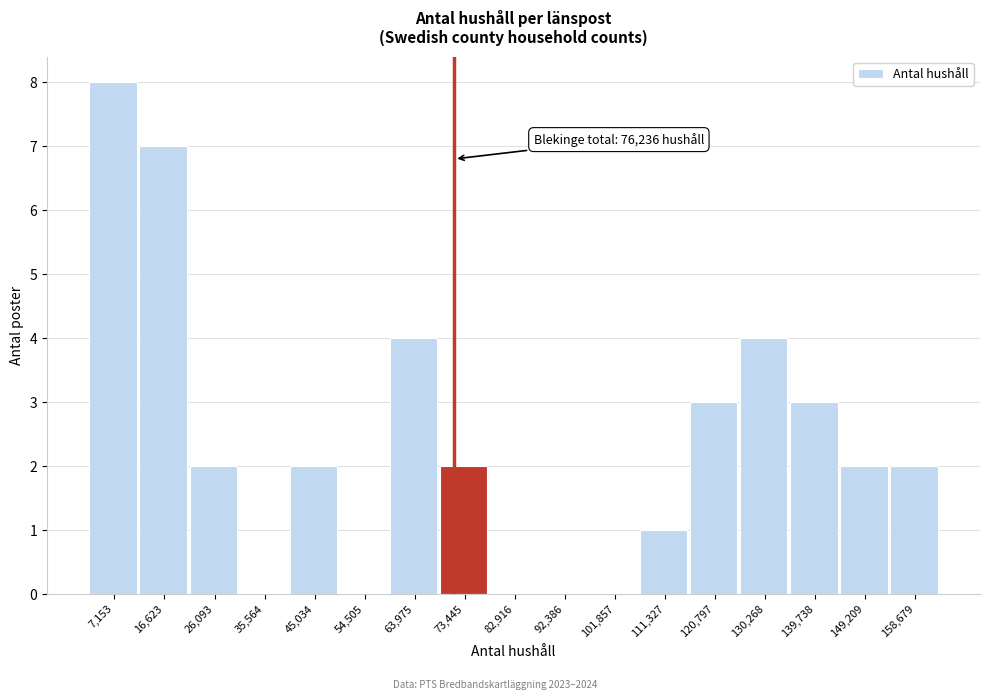

Reading left to right, extract all data points from this chart.

7,153=8	16,623=7	26,093=2	35,564=0	45,034=2	54,505=0	63,975=4	73,445=2	82,916=0	92,386=0	101,857=0	111,327=1	120,797=3	130,268=4	139,738=3	149,209=2	158,679=2